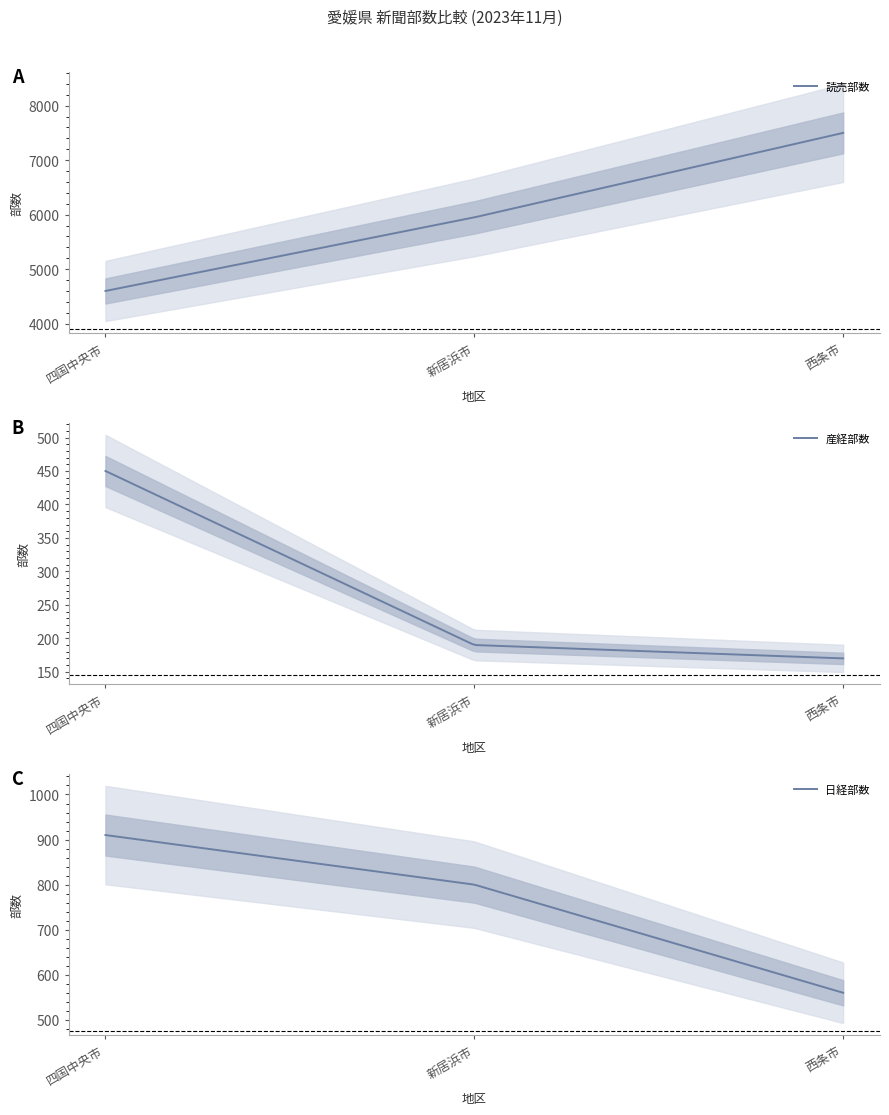

What is the label of the 1st point from the right?

西条市